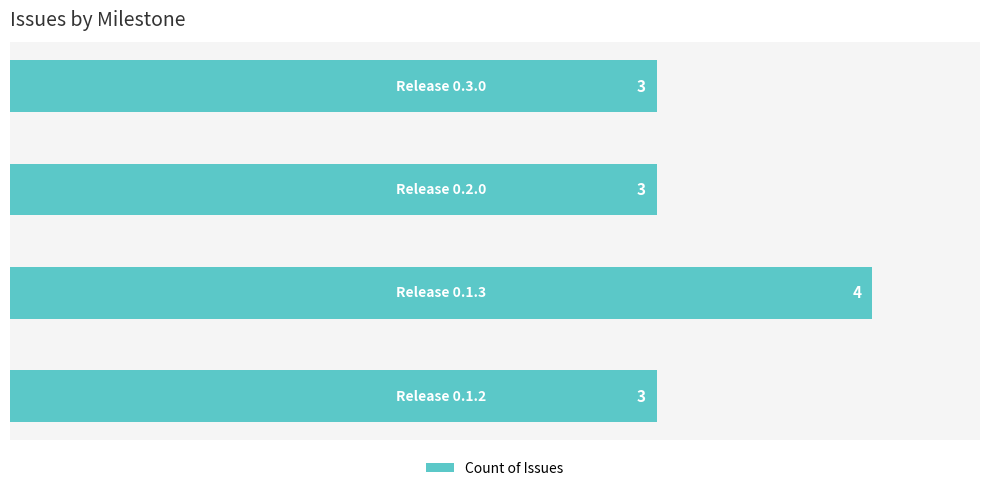

What is the average value?

3